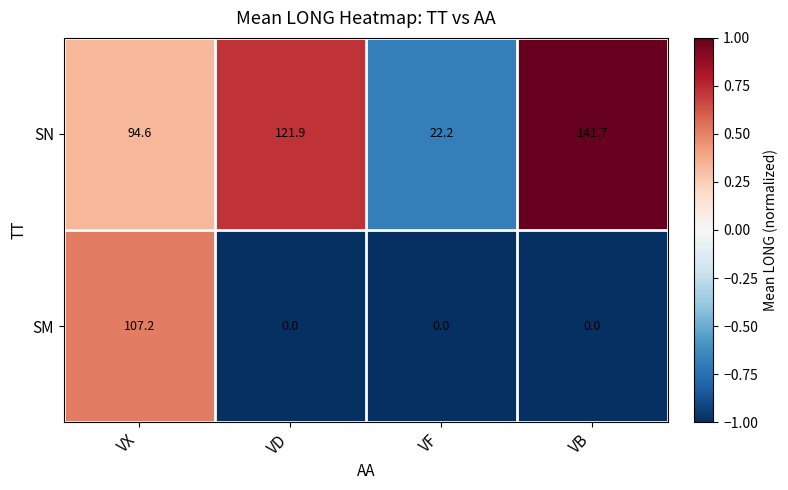

Rank the series by their maximum value, from highest to lowest.

SN, SM